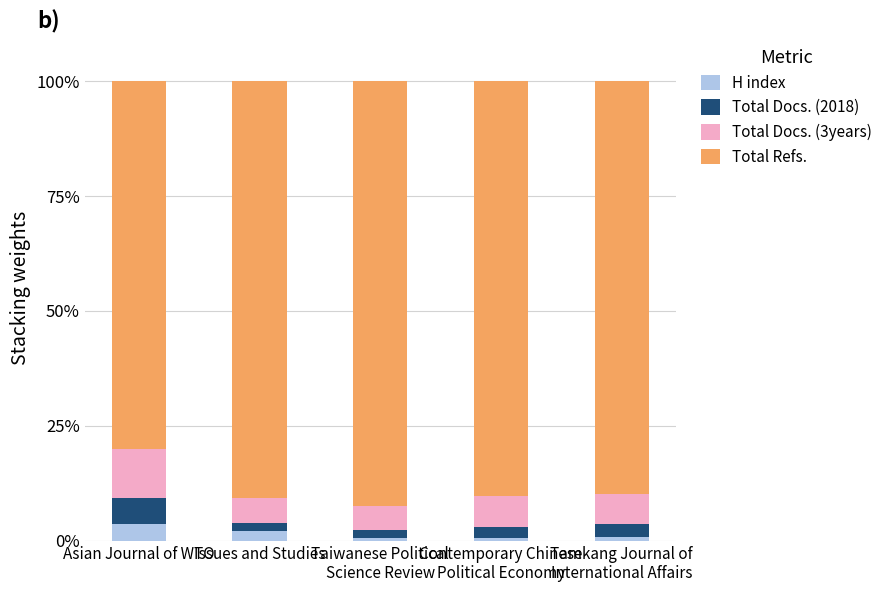

What is the sum of all H index values?

7.6